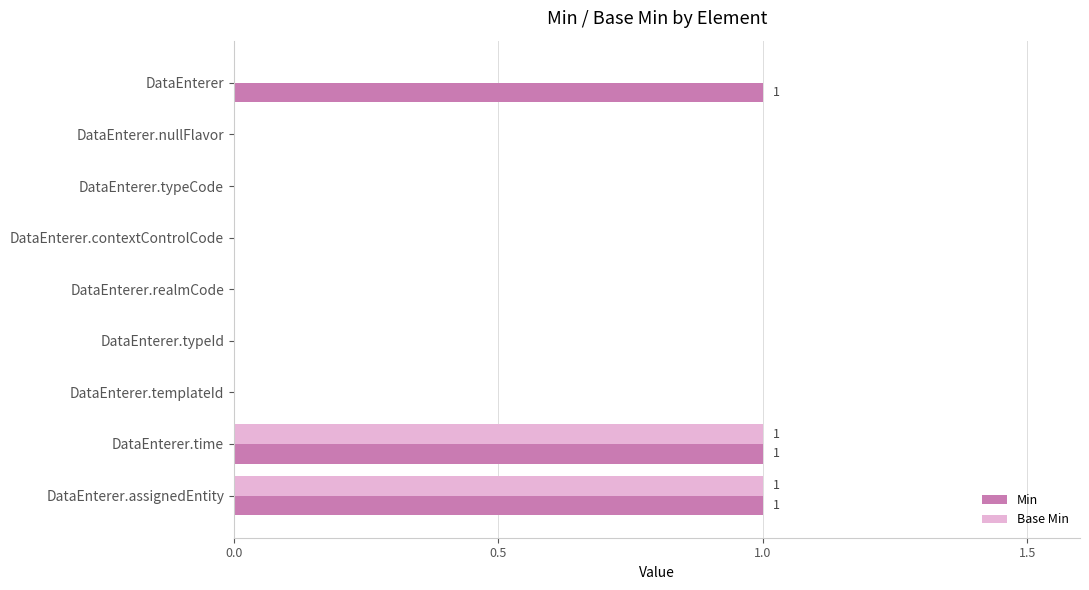

Which series has the largest total across all categories?

Min